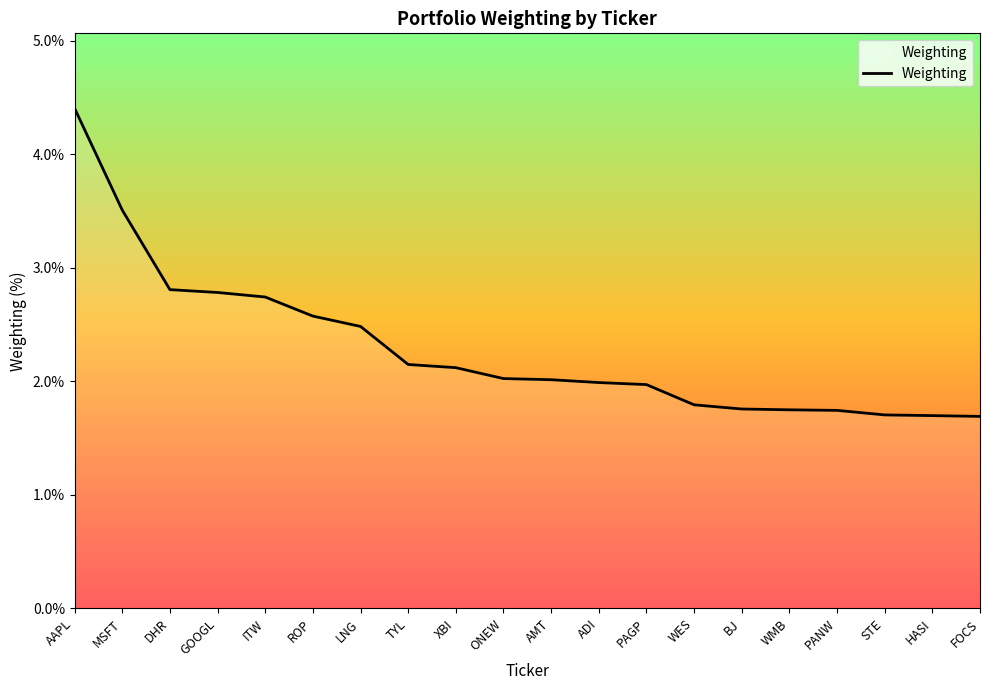

What position from the right is ADI?

9